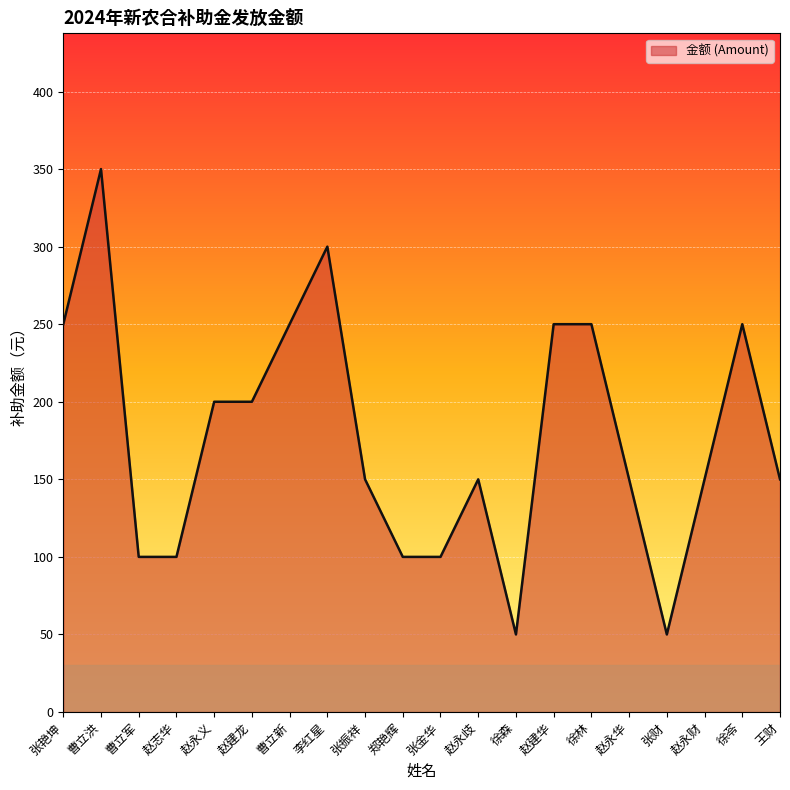

What is the difference between the values at 曹立军 and 张振祥?

50